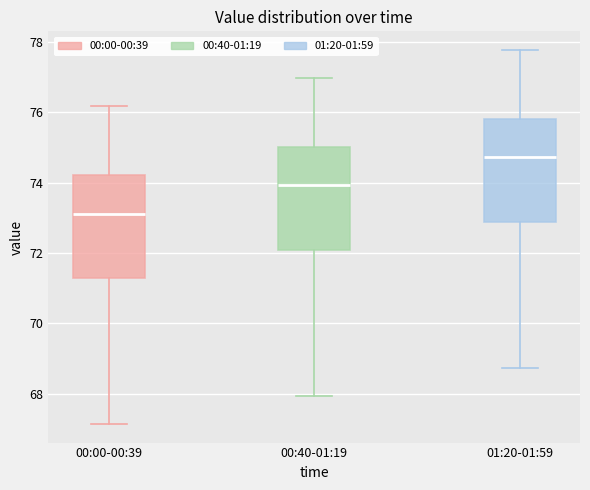

Reading left to right, read every box against the y-axis: the position of its median line, the range the box covers, and the ends of its whiskers. The values are not printed on the chart, so give them approximately, as read against the axis.

00:00-00:39: median 73.2, box 71.2 to 74.2, whiskers 67.2 to 76.2
00:40-01:19: median 74.0, box 72.0 to 75.0, whiskers 68.0 to 77.0
01:20-01:59: median 74.8, box 72.8 to 75.8, whiskers 68.8 to 77.8